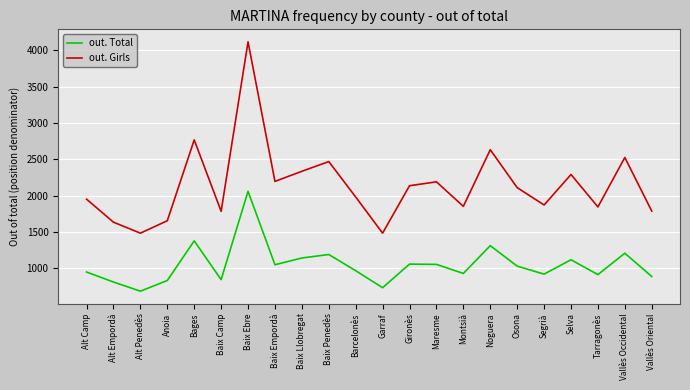

At which category does out. Girls reach its first local peak?

Bages